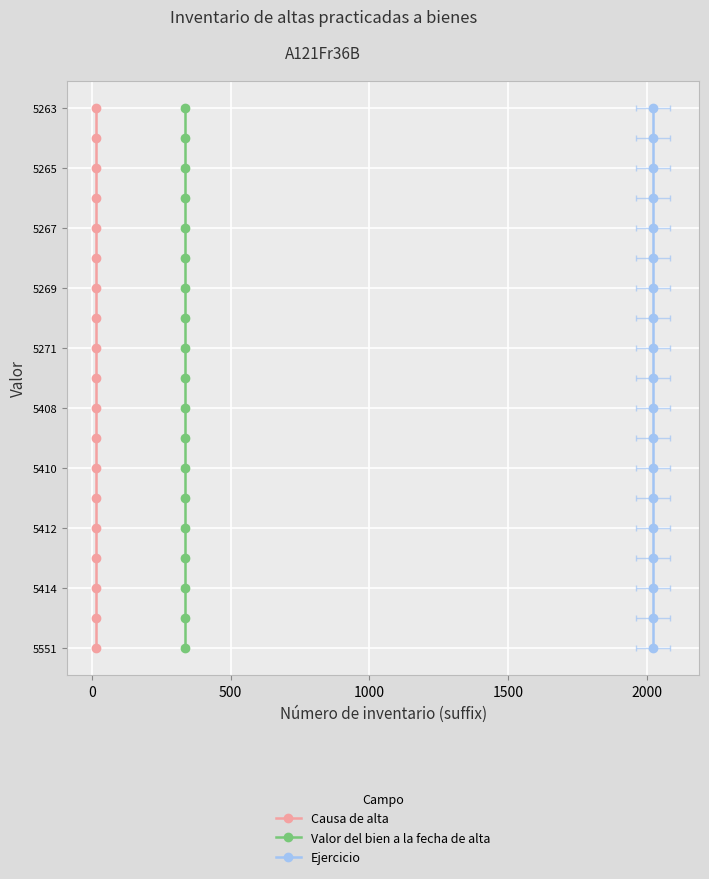

True or false: Valor del bien a la fecha de alta and Causa de alta cross at least once.

False